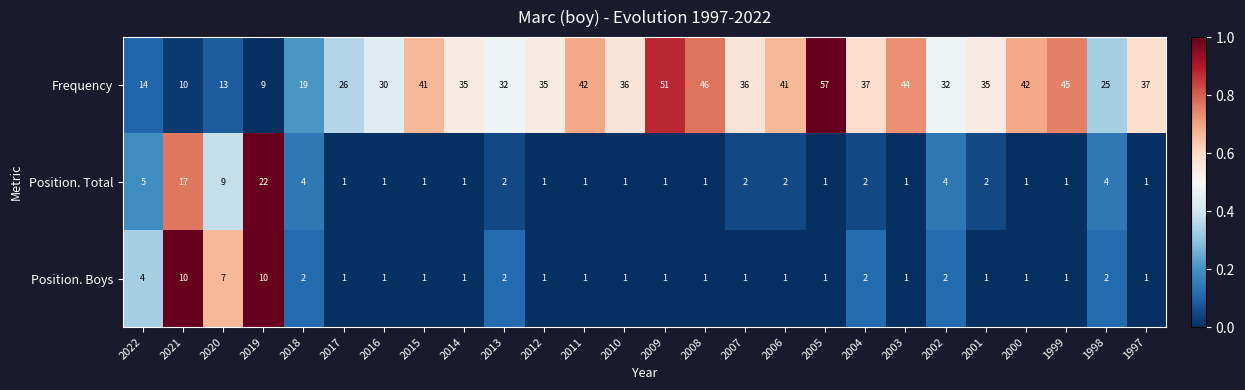

What is the spread (max minus min) of values at 2003?

43